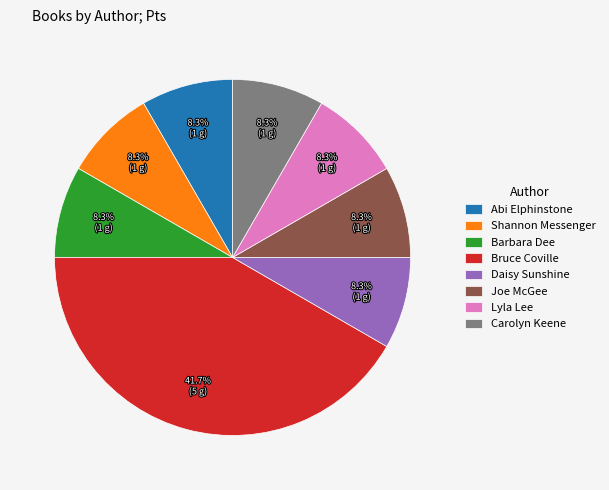

True or false: Barbara Dee accounts for 8% of the total.

True